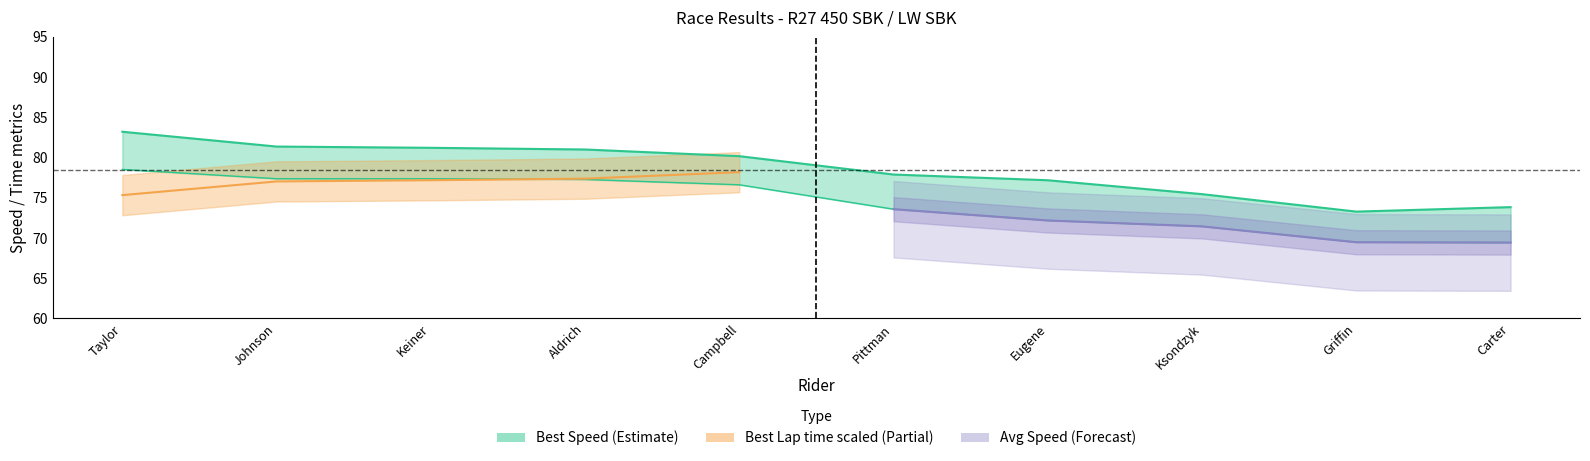

What is the average value?

78.5